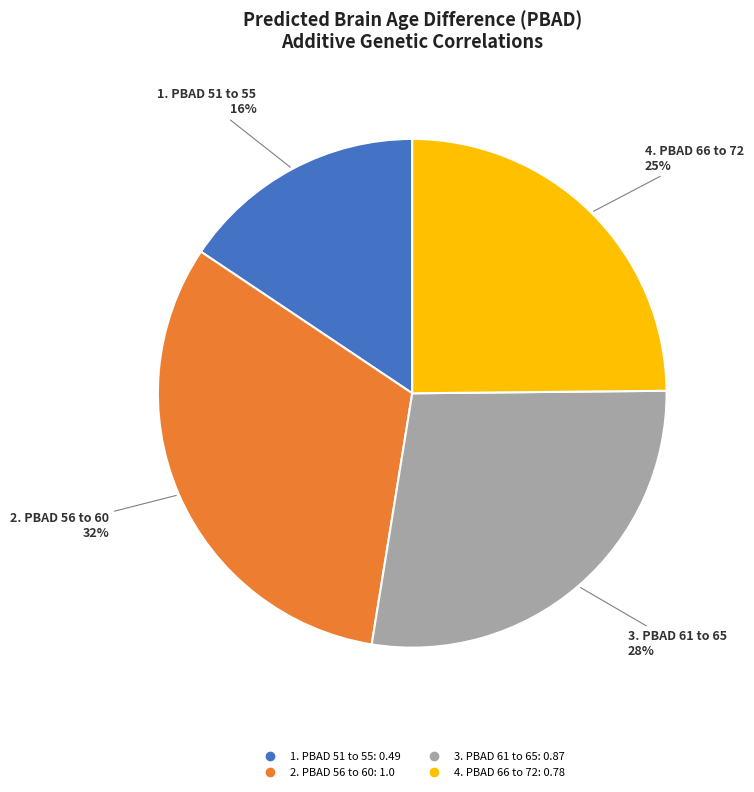

Rank the categories by value from lowest to highest.

1. PBAD 51 to 55, 4. PBAD 66 to 72, 3. PBAD 61 to 65, 2. PBAD 56 to 60